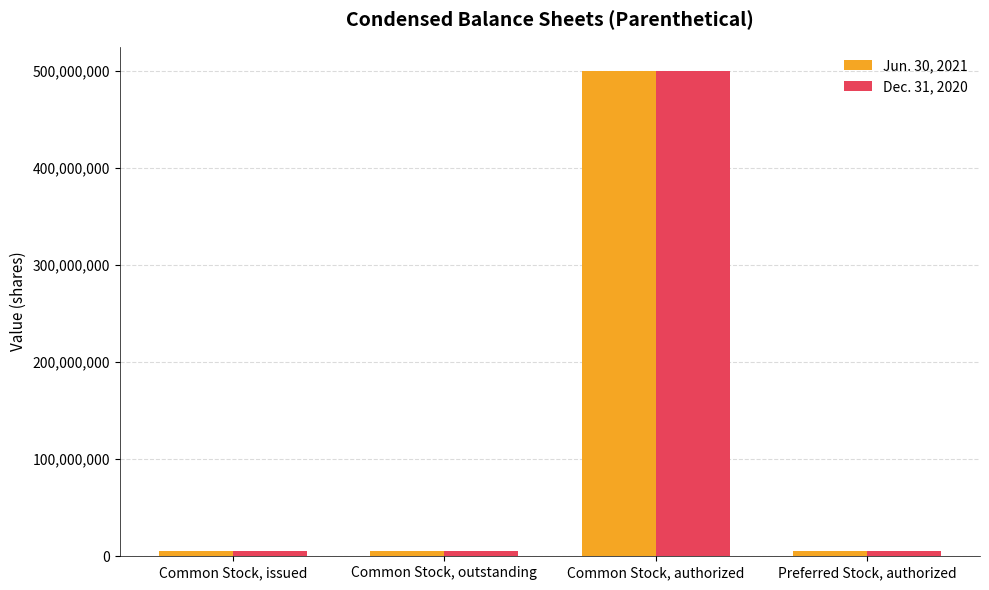

Does the chart contain stacked bars?

No